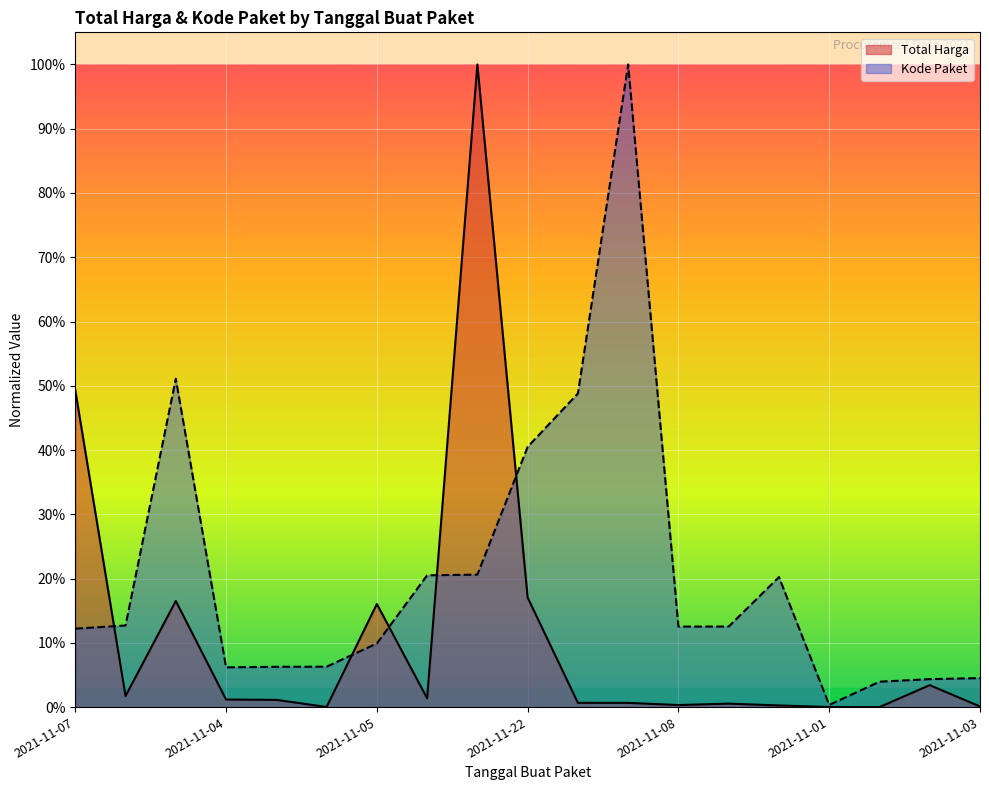

How many lines are shown in the chart?

2